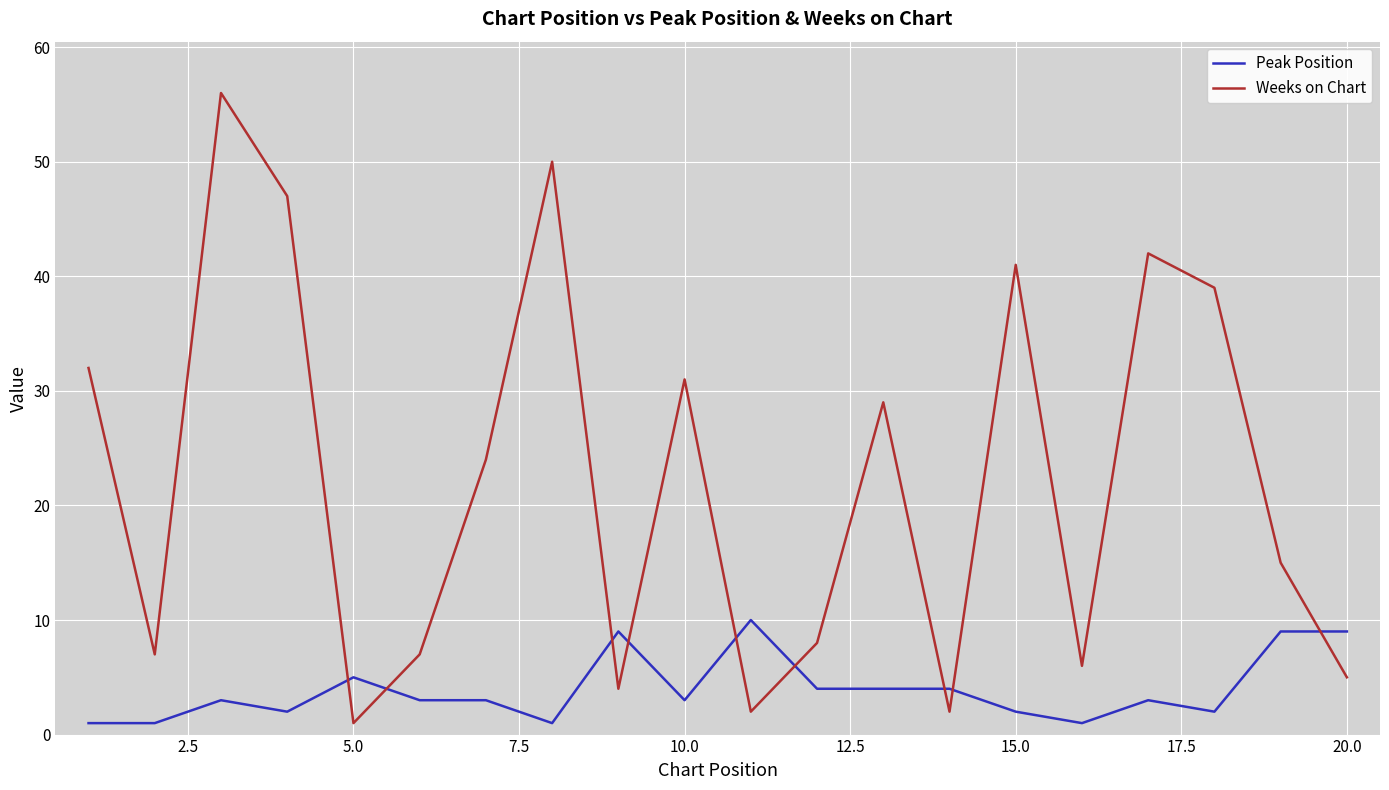

Which series has the widest spread of values?

Weeks on Chart